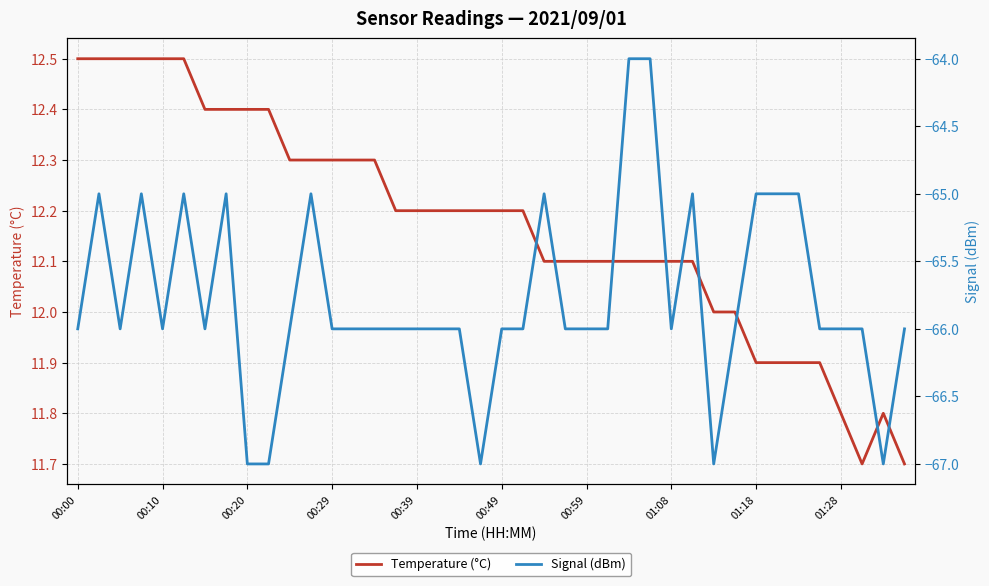

What is the sum of the Temperature (°C) values at 00:29 and 00:20?

24.7